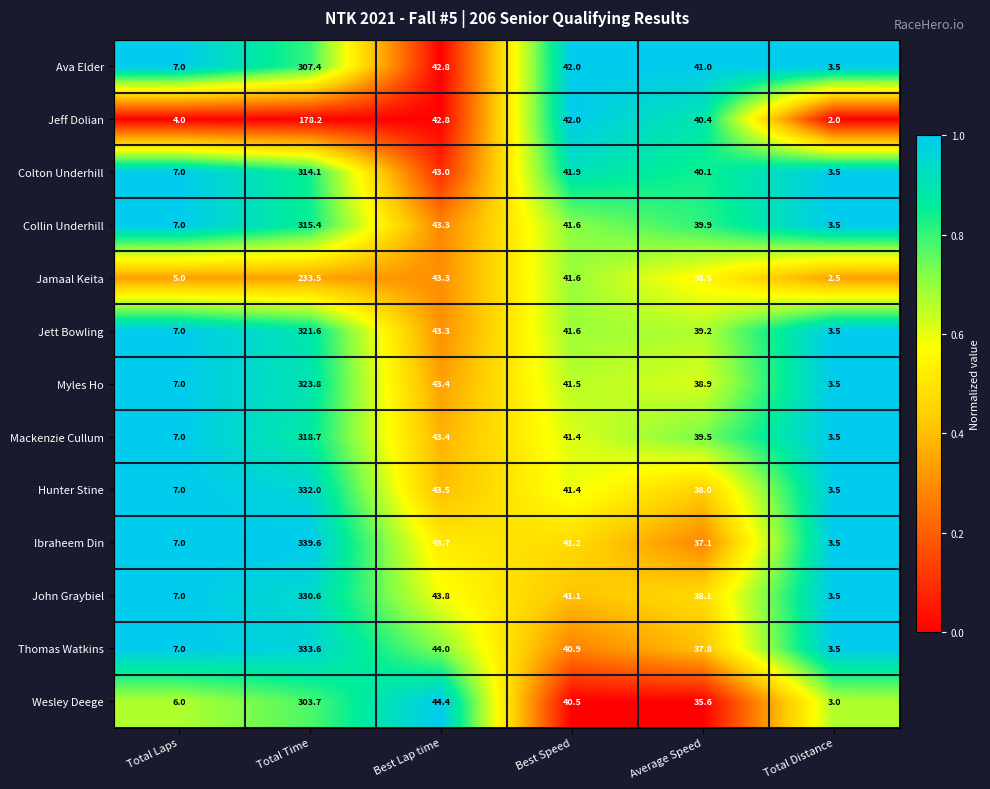

Rank the series at Average Speed from lowest to highest value.

Wesley Deege, Ibraheem Din, Thomas Watkins, Hunter Stine, John Graybiel, Jamaal Keita, Myles Ho, Jett Bowling, Mackenzie Cullum, Collin Underhill, Colton Underhill, Jeff Dolian, Ava Elder